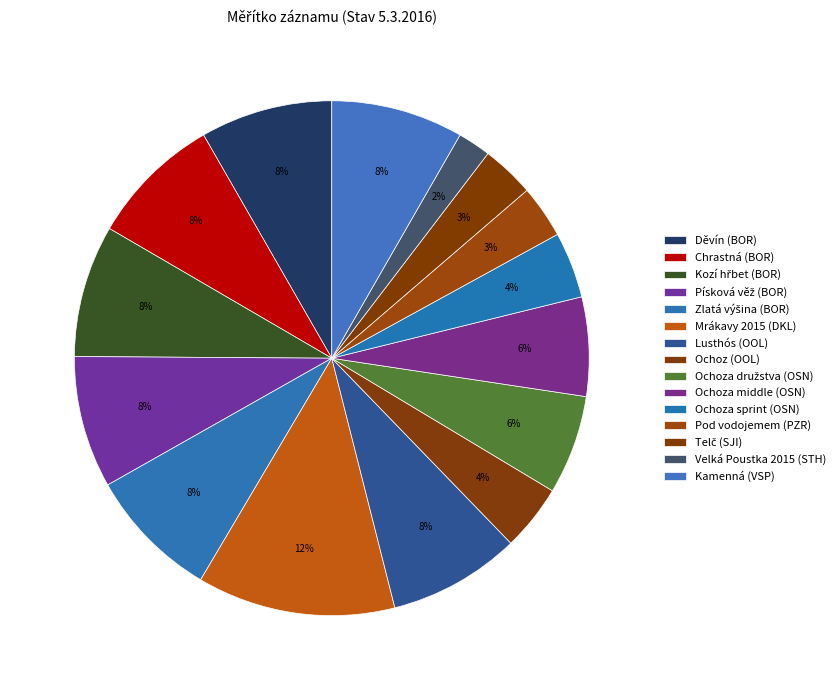

To the nearest percent, what is the average slice percentage?

7%